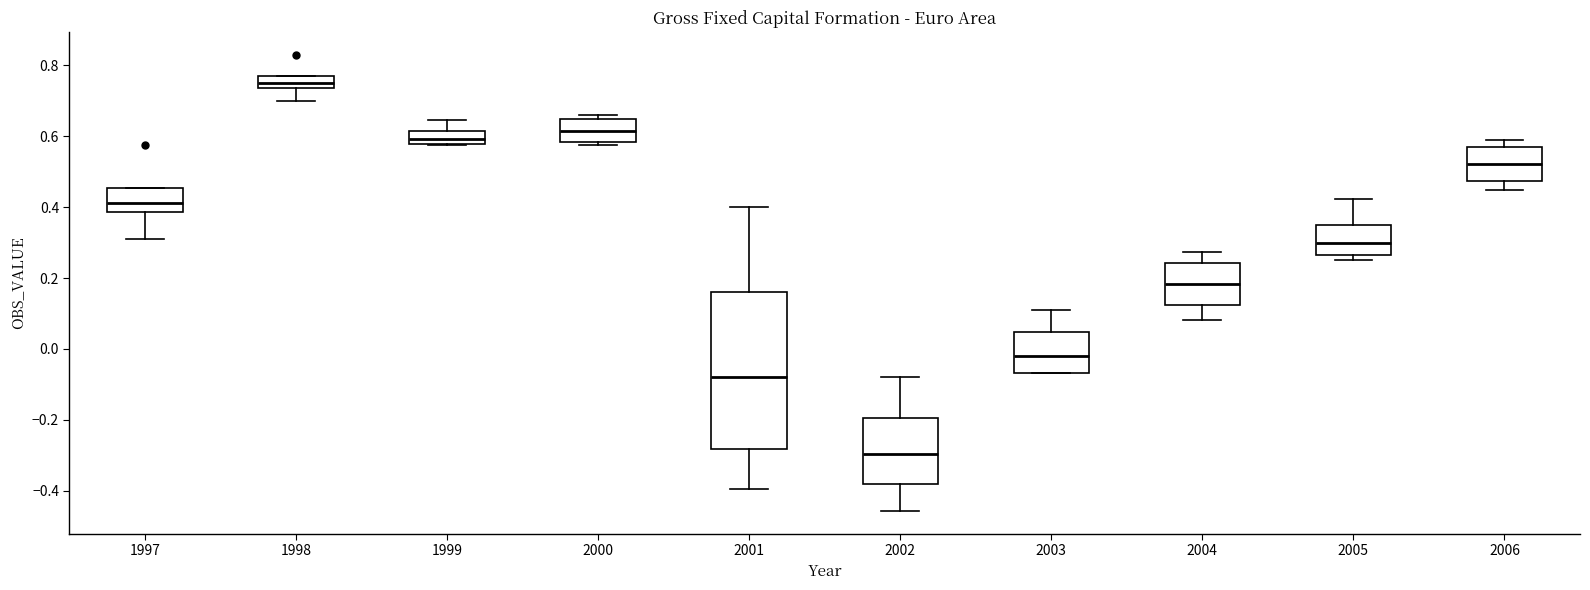

Reading left to right, read every box against the y-axis: the position of its median line, the range the box covers, and the ends of its whiskers. The values are not printed on the chart, so give them approximately, as read against the axis.

1997: median 0.42, box 0.38 to 0.46, whiskers 0.32 to 0.46
1998: median 0.74 (inside the box), box 0.74 to 0.76, whiskers 0.70 to 0.76
1999: median 0.60, box 0.58 to 0.62, whiskers 0.58 to 0.64
2000: median 0.62, box 0.58 to 0.64, whiskers 0.58 (just below the box's lower edge) to 0.66
2001: median -0.08, box -0.28 to 0.16, whiskers -0.40 to 0.40
2002: median -0.30, box -0.38 to -0.20, whiskers -0.46 to -0.08
2003: median -0.02, box -0.06 to 0.04, whiskers -0.06 to 0.10
2004: median 0.18, box 0.12 to 0.24, whiskers 0.08 to 0.28
2005: median 0.30, box 0.26 to 0.34, whiskers 0.26 (just below the box's lower edge) to 0.42
2006: median 0.52, box 0.48 to 0.56, whiskers 0.44 to 0.58